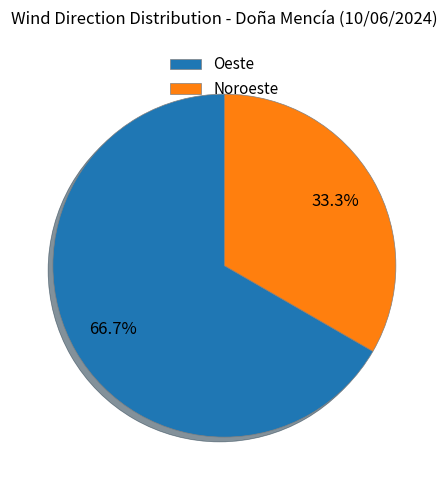

To the nearest percent, what portion does Noroeste represent?

33%